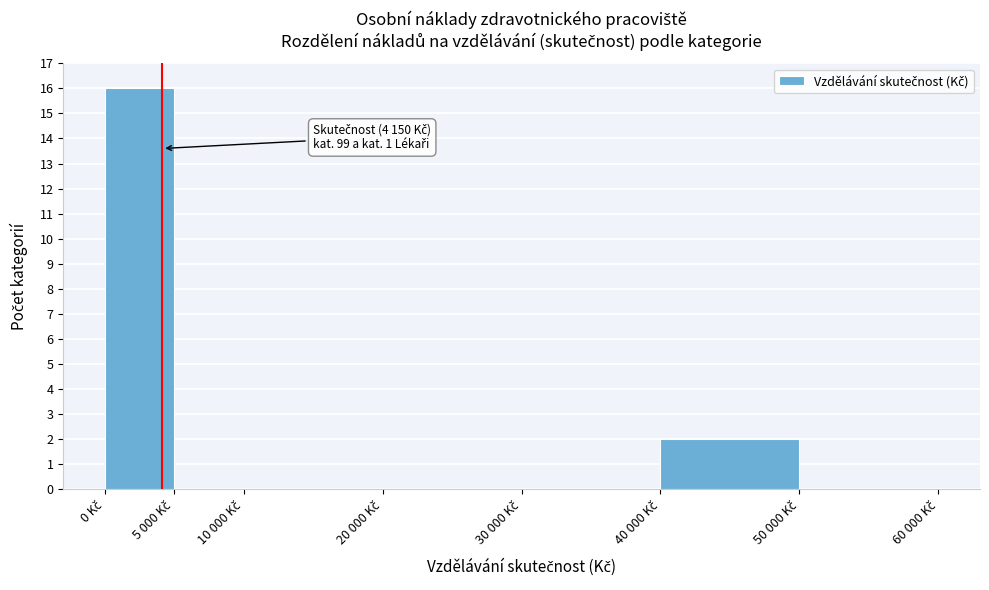

What is the sum of all values?

18